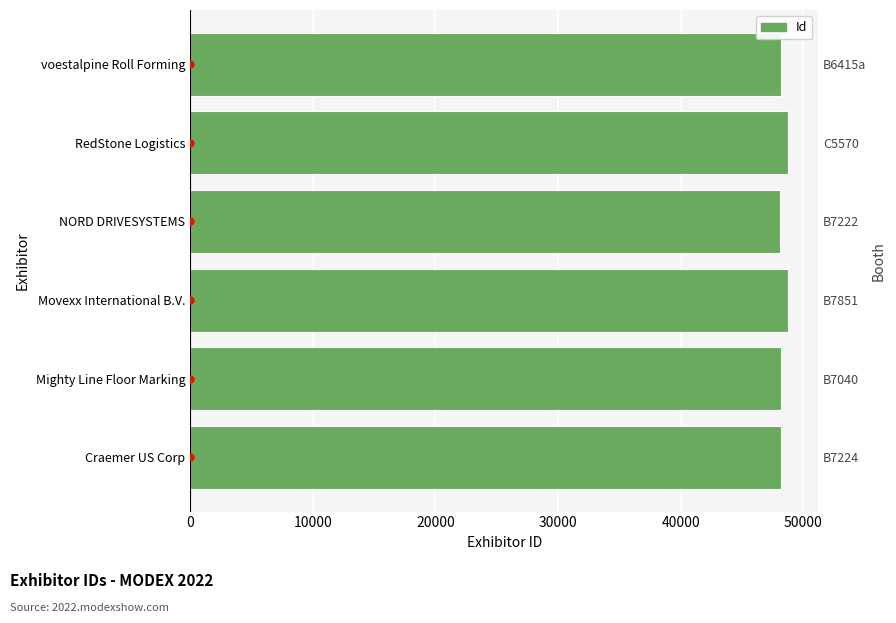

Does the chart contain any negative values?

No